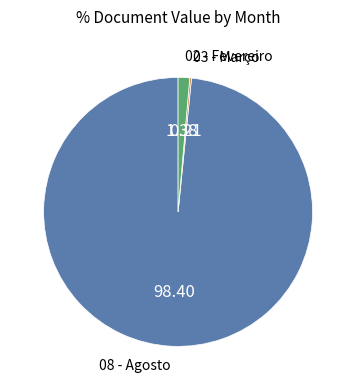

Is there any slice that represents more than half of the pie?

Yes